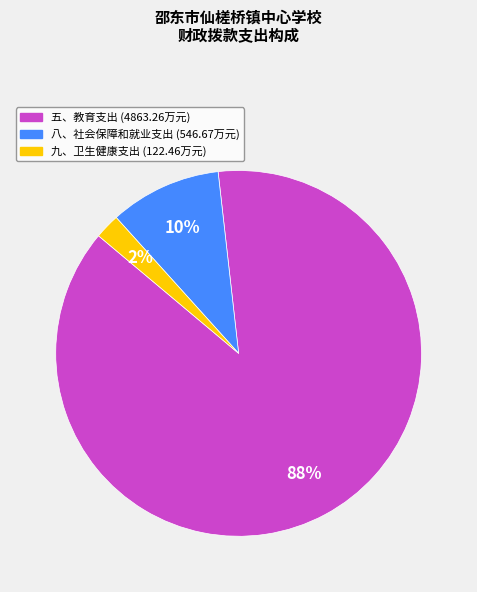

The 九、卫生健康支出 slice represents 11% of the pie. True or false?

False